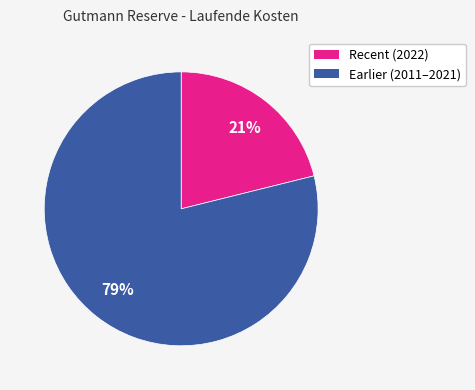

Does any single category account for the majority?

Yes